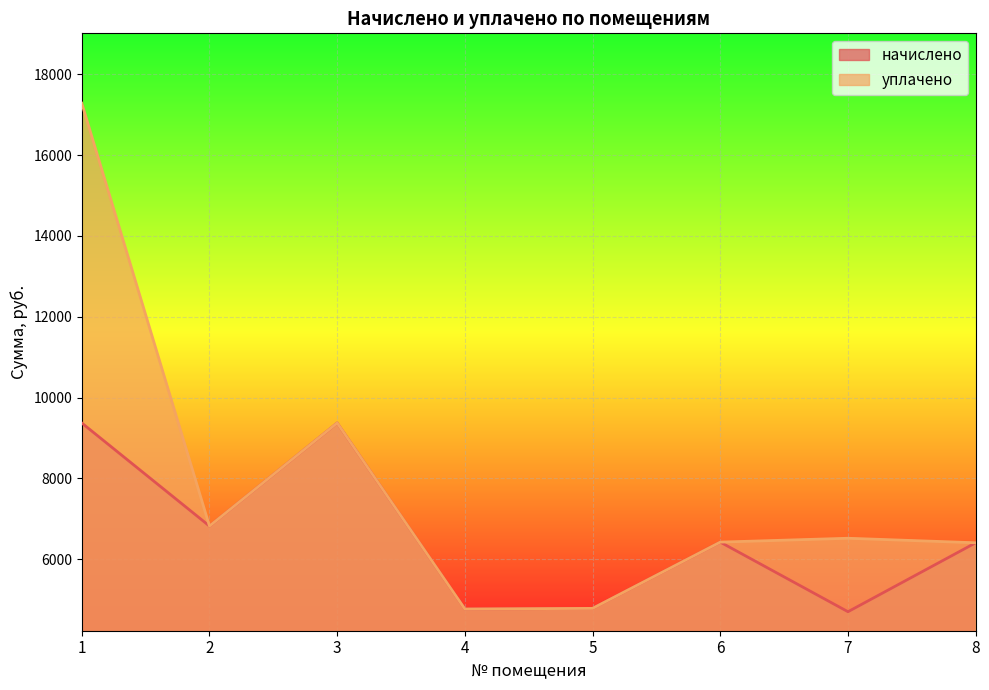

Which label corresponds to the smallest value in the chart?

7